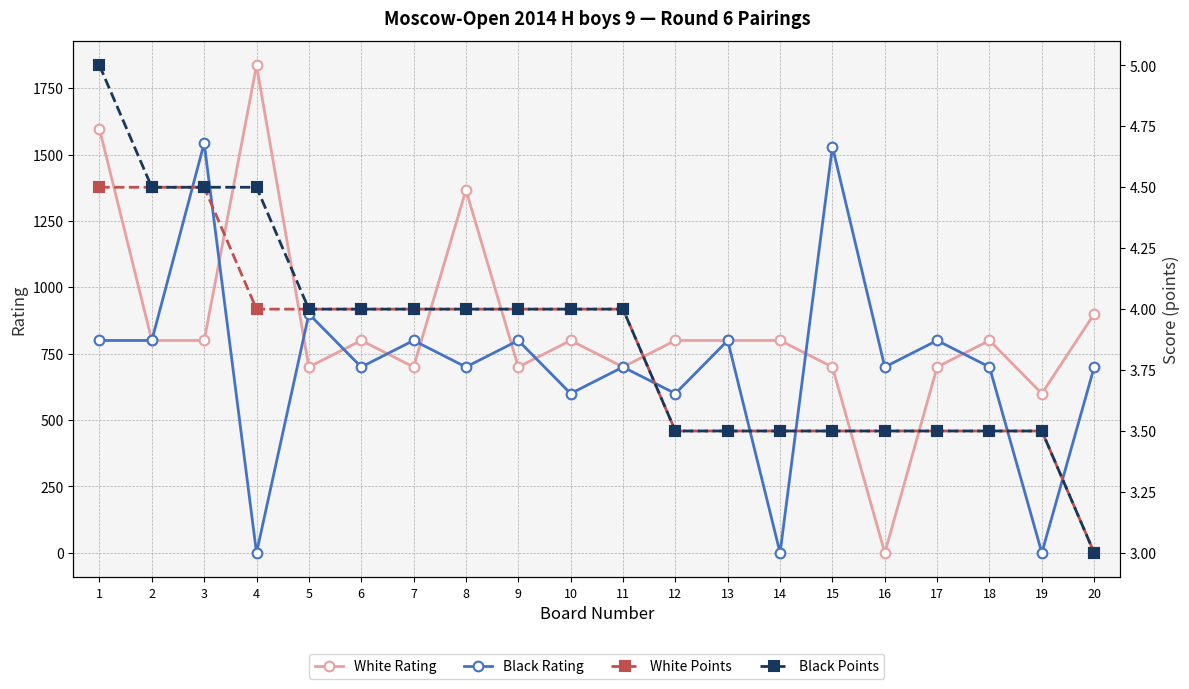

Which series has the largest total across all categories?

White Rating